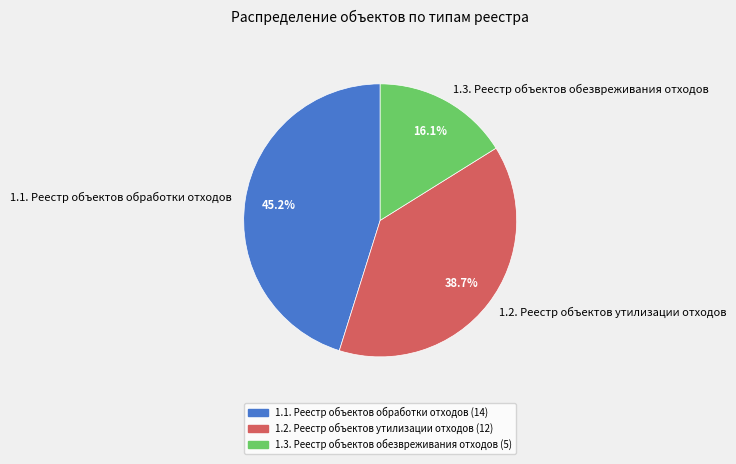

What percentage is the 1.3. Реестр объектов обезвреживания отходов slice, to the nearest percent?

16%